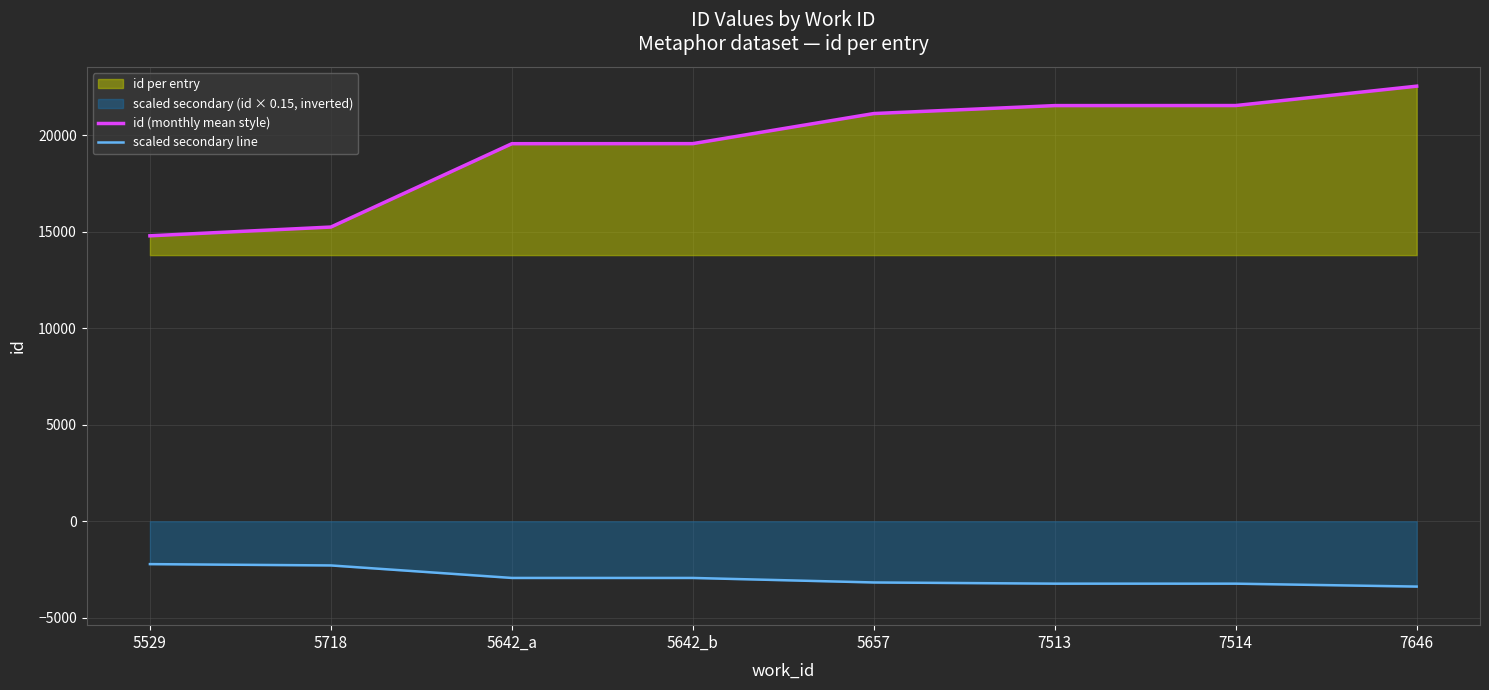

The value of scaled secondary line at 5718 is -2287.0. True or false?

True